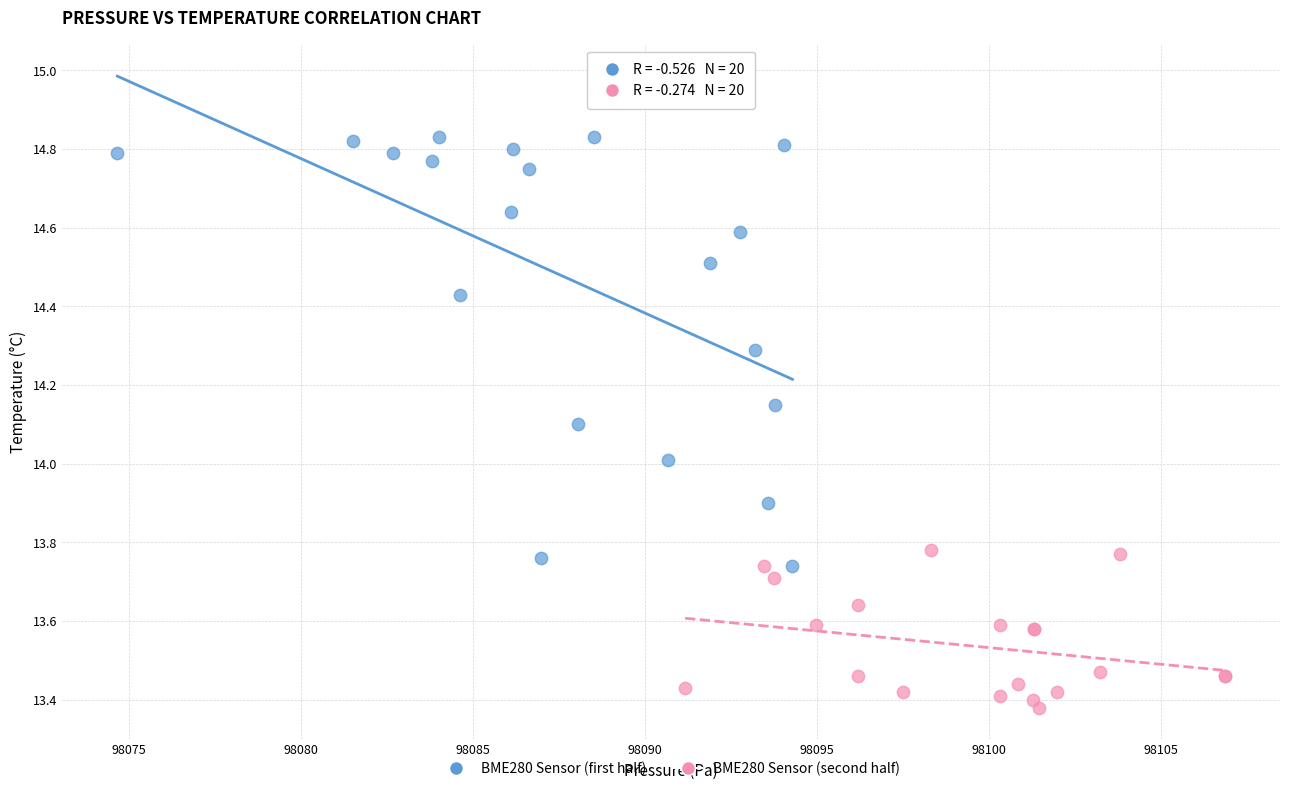

Which series contains the highest Y value?

BME280 Sensor (first half)